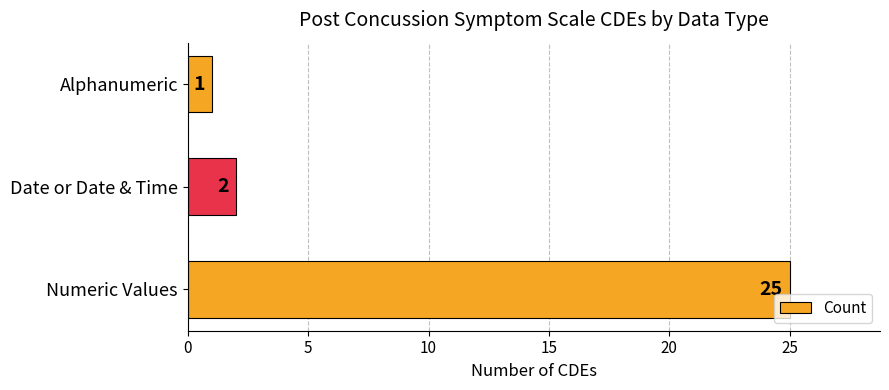

Reading bottom to top, transcribe all the data shown in this chart.

25	2	1